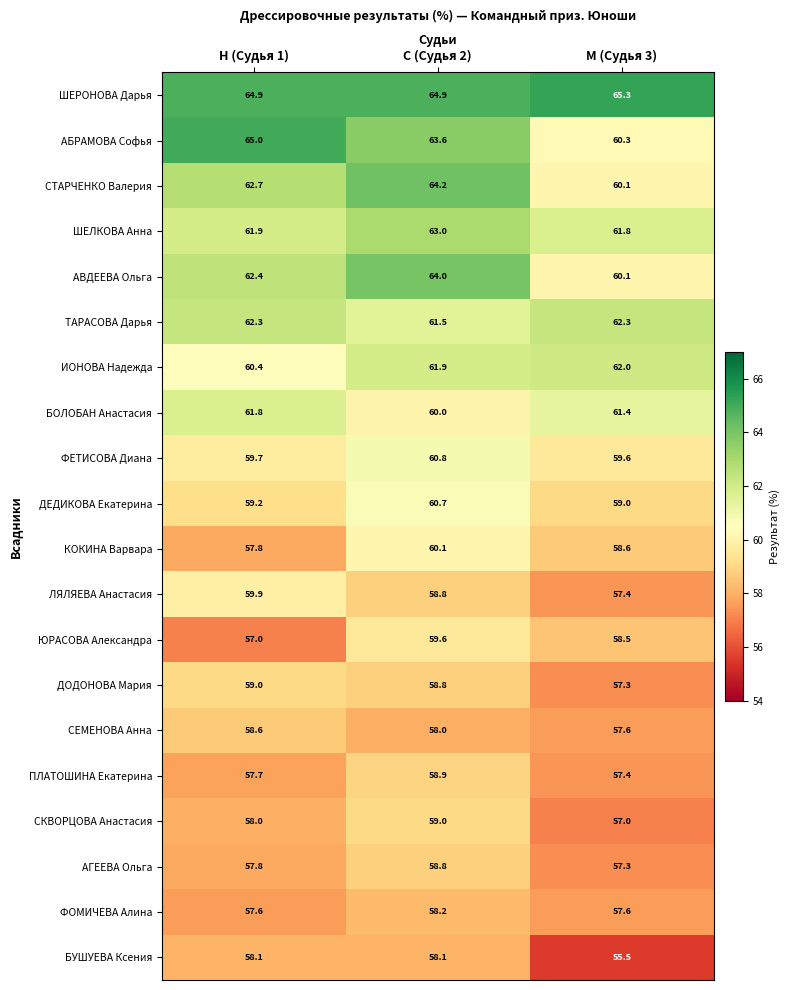

What is the total value across all series at С (Судья 2)?

1212.9